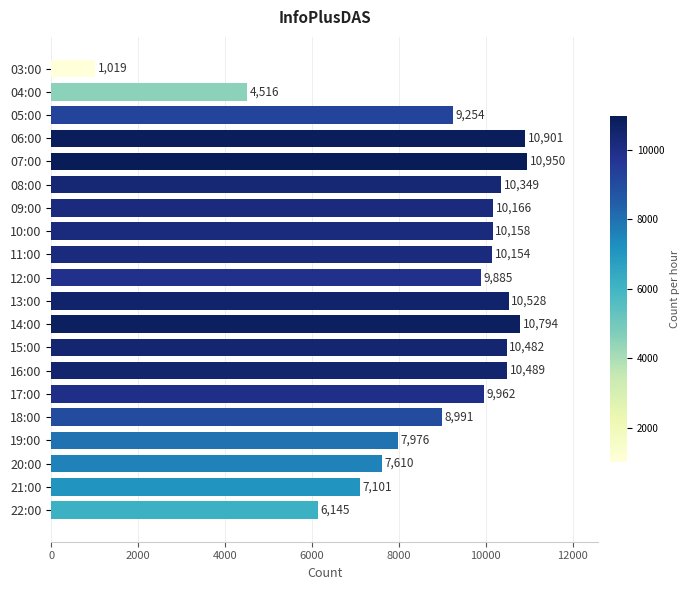

How many data points are less than 10154?

10